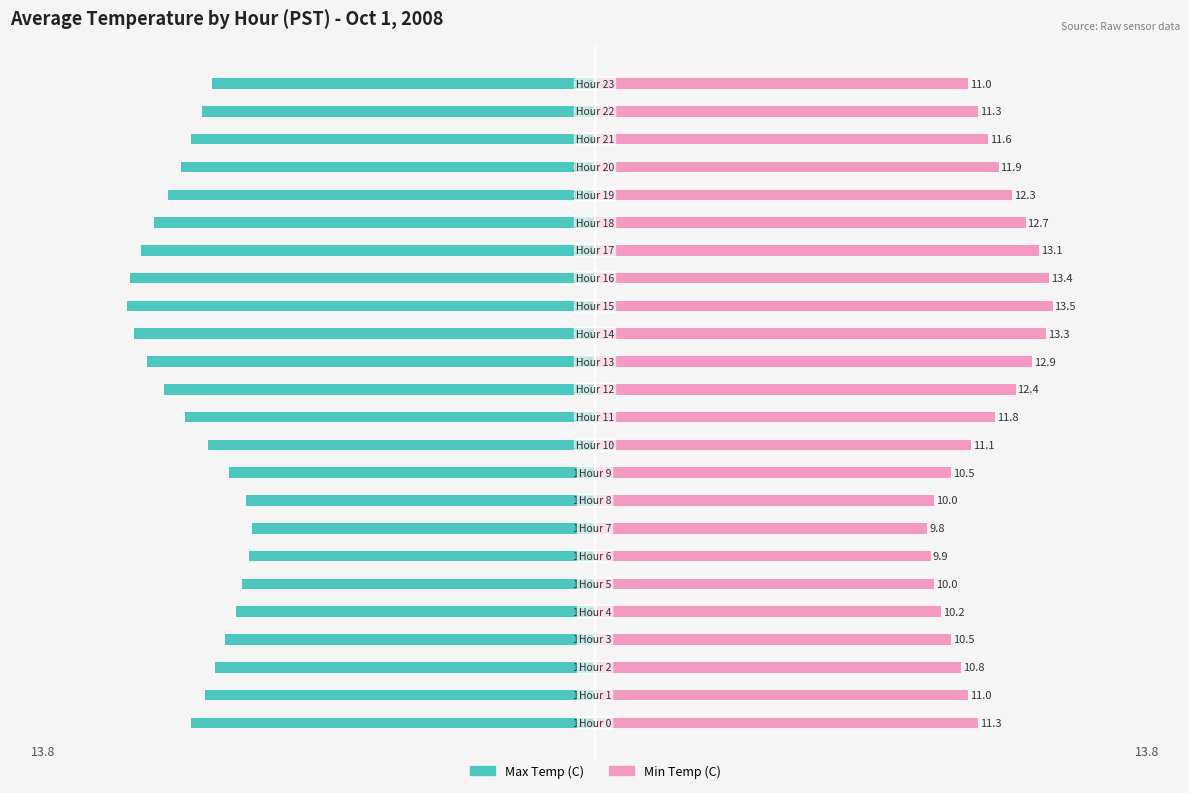

Reading left to right, extract all data points from this chart.

Max Temp (C): 0=-11.9	1=-11.5	2=-11.2	3=-10.9	4=-10.6	5=-10.4	6=-10.2	7=-10.1	8=-10.3	9=-10.8	10=-11.4	11=-12.1	12=-12.7	13=-13.2	14=-13.6	15=-13.8	16=-13.7	17=-13.4	18=-13.0	19=-12.6	20=-12.2	21=-11.9	22=-11.6	23=-11.3
Min Temp (C): 0=11.3	1=11.0	2=10.8	3=10.5	4=10.2	5=10.0	6=9.9	7=9.8	8=10.0	9=10.5	10=11.1	11=11.8	12=12.4	13=12.9	14=13.3	15=13.5	16=13.4	17=13.1	18=12.7	19=12.3	20=11.9	21=11.6	22=11.3	23=11.0